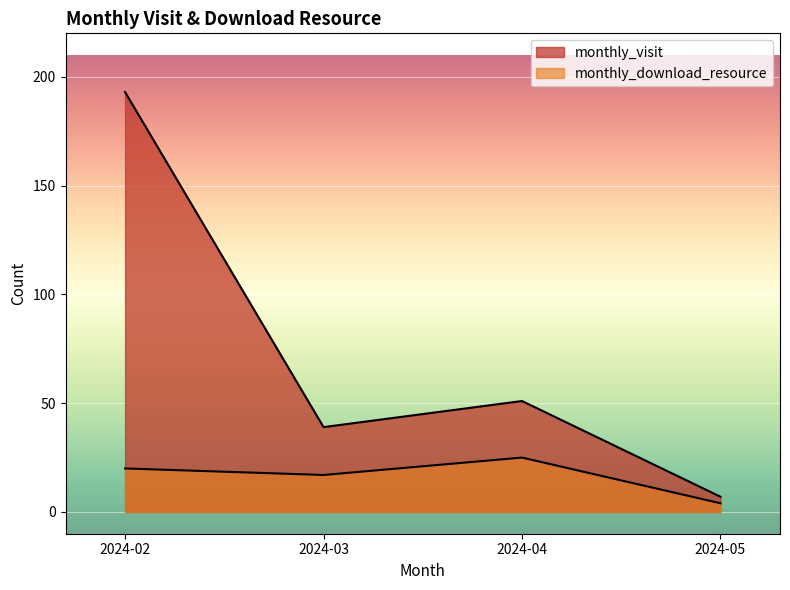

Reading left to right, what are all the values shown in this chart?

monthly_visit: 2024-02=193	2024-03=39	2024-04=51	2024-05=7
monthly_download_resource: 2024-02=20	2024-03=17	2024-04=25	2024-05=4